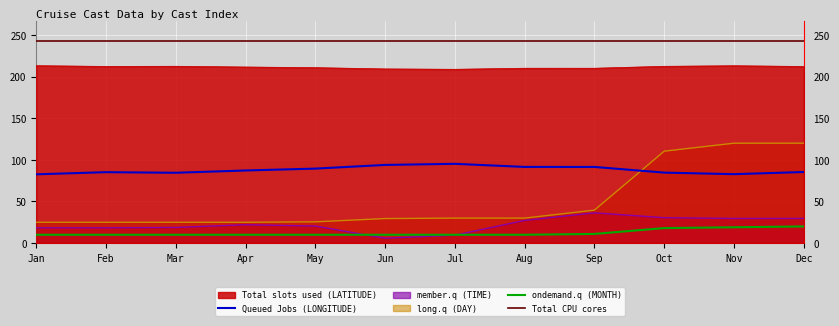

What is the maximum value shown in the chart?

243.0